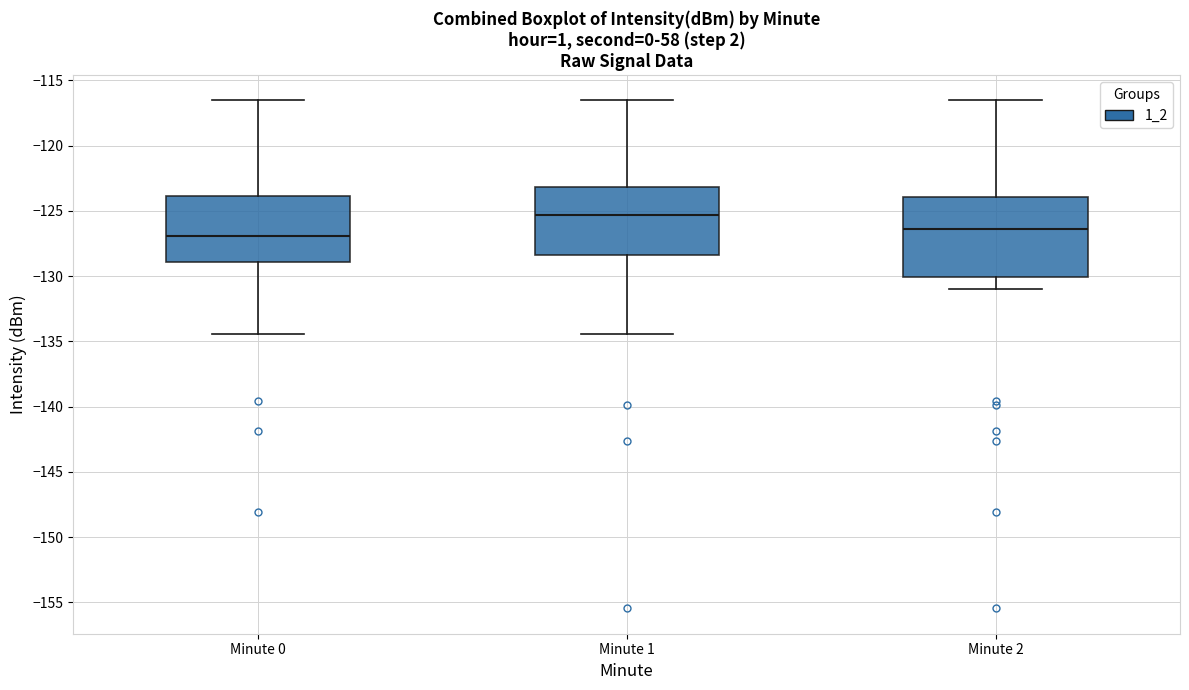

Reading left to right, read every box against the y-axis: the position of its median line, the range the box covers, and the ends of its whiskers. The values are not printed on the chart, so give them approximately, as read against the axis.

Minute 0: median -127.0, box -129.0 to -124.0, whiskers -134.5 to -116.5
Minute 1: median -125.5, box -128.5 to -123.0, whiskers -134.5 to -116.5
Minute 2: median -126.5, box -130.0 to -124.0, whiskers -131.0 to -116.5